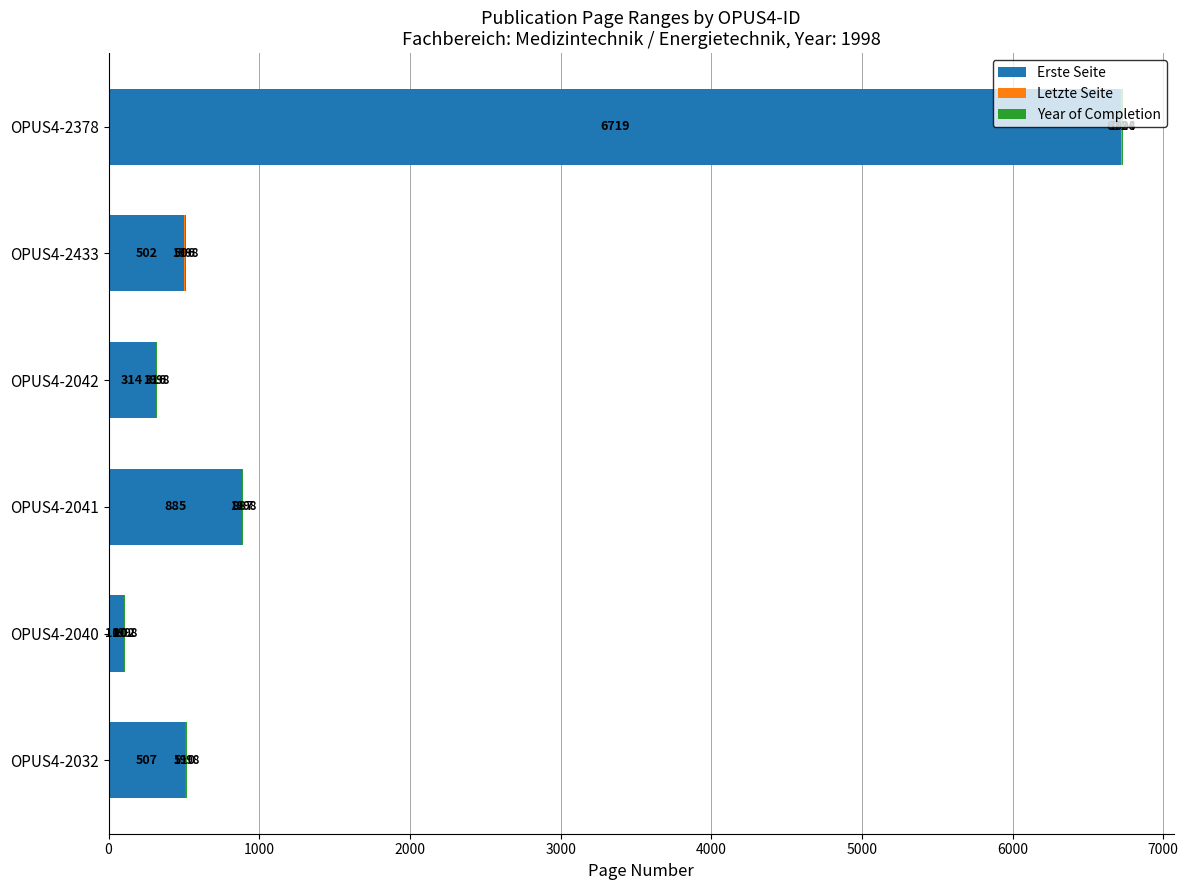

At which category is the sum across all series the highest?

OPUS4-2378